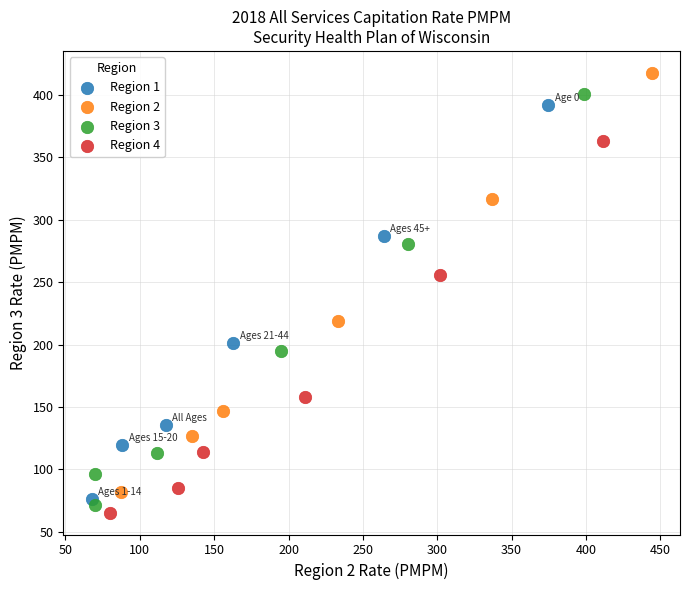

Which series contains the lowest Y value?

Region 4